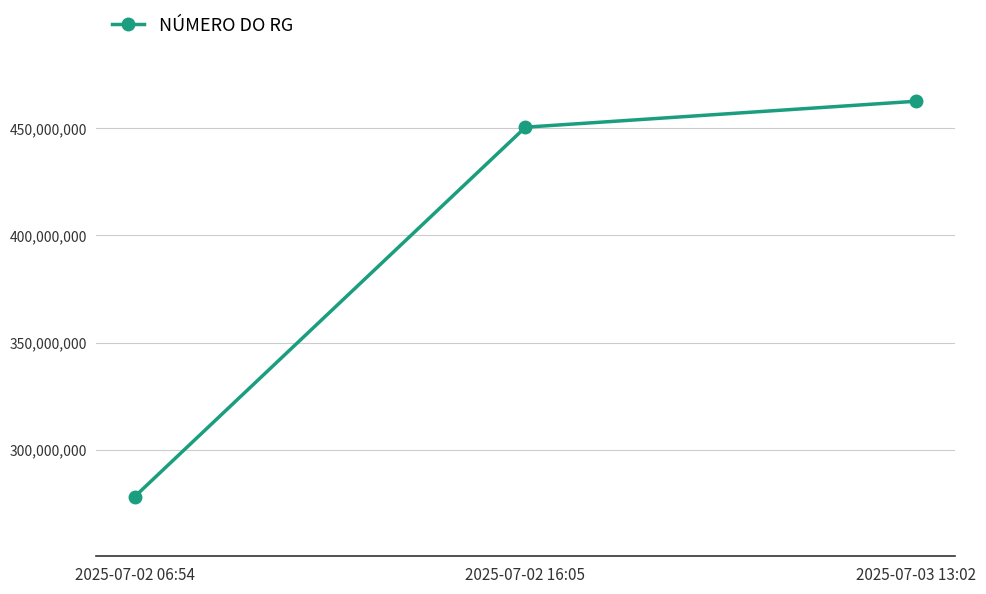

Does the chart have visible grid lines?

Yes